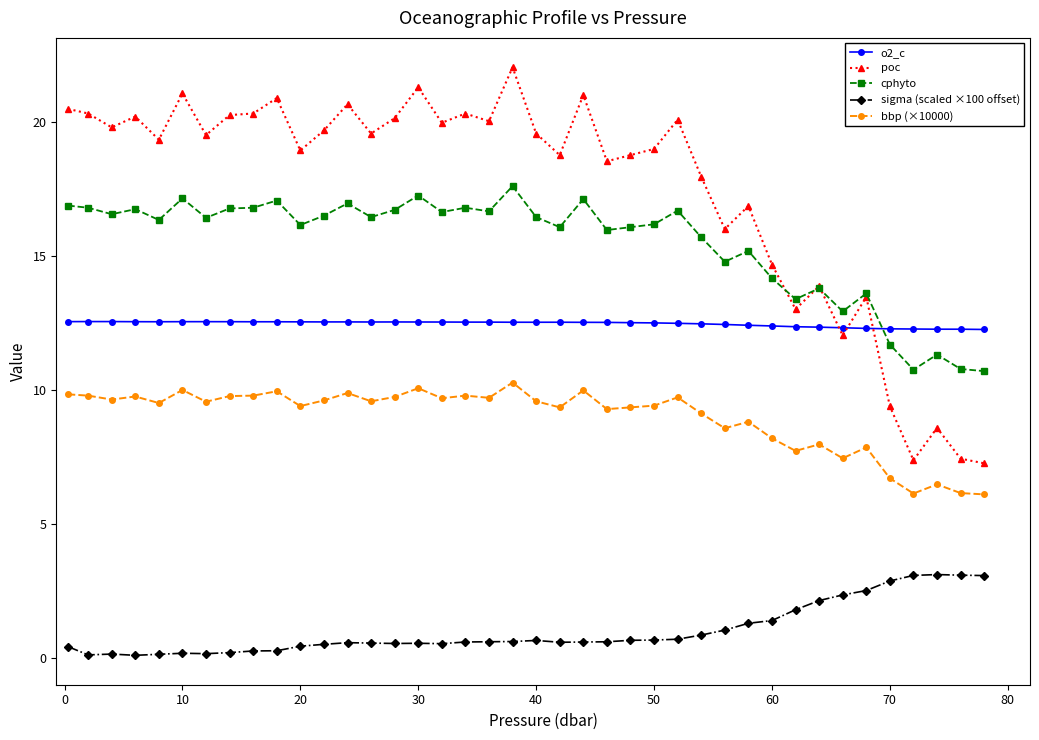

List the series in order of their peak value, lowest first.

sigma (scaled ×100 offset), bbp (×10000), o2_c, cphyto, poc